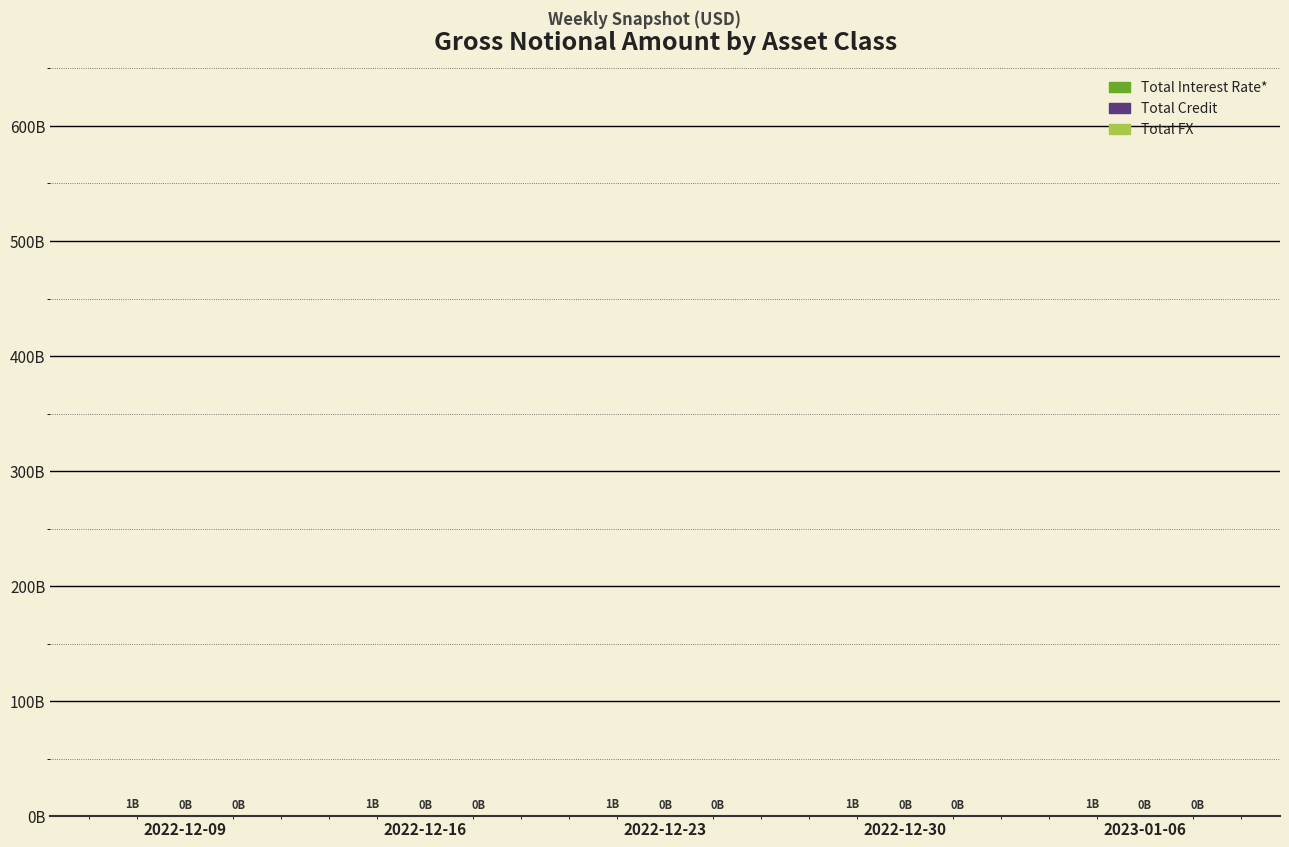

At 2022-12-30, list the series in order from largest to smallest.

Total Interest Rate*, Total FX, Total Credit